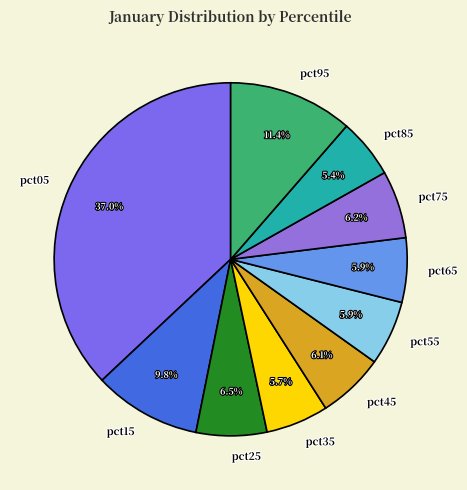

Is there any slice that represents more than half of the pie?

No